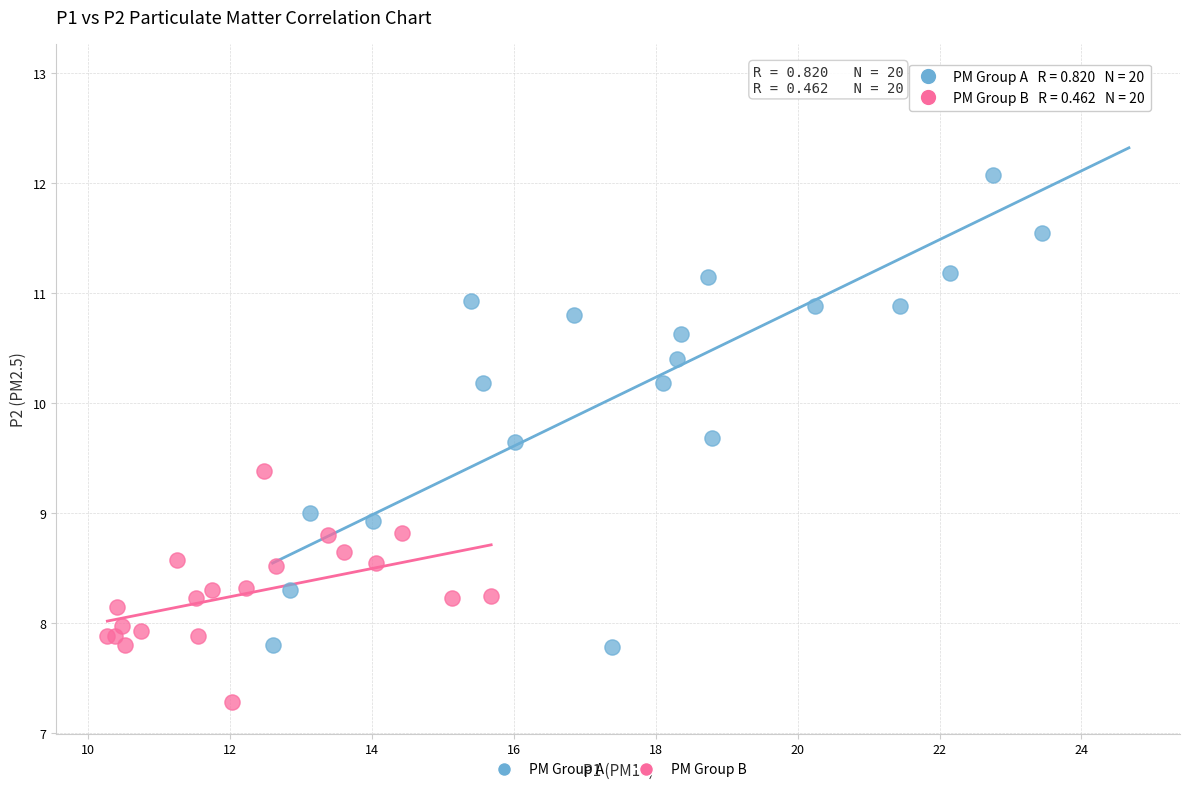

Which series contains the highest Y value?

PM Group A